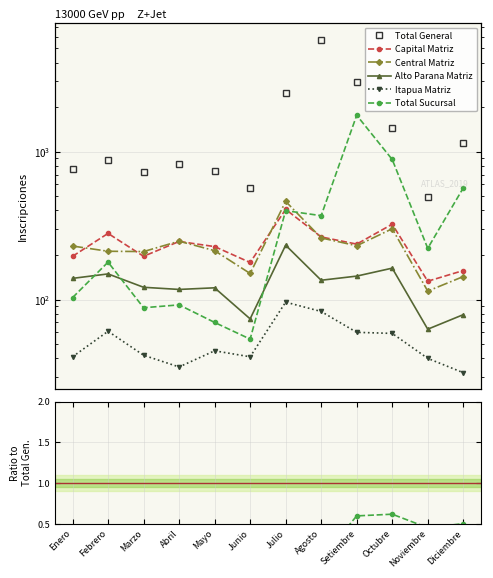

How many data points in Total General are less than 877?

6